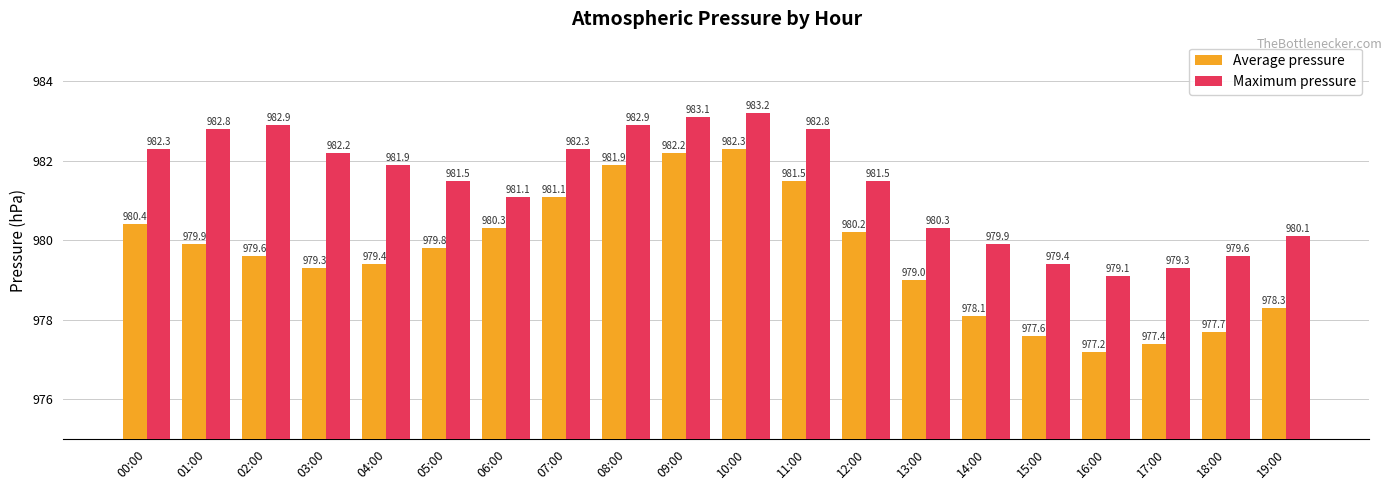

Which series has the largest total across all categories?

Maximum pressure